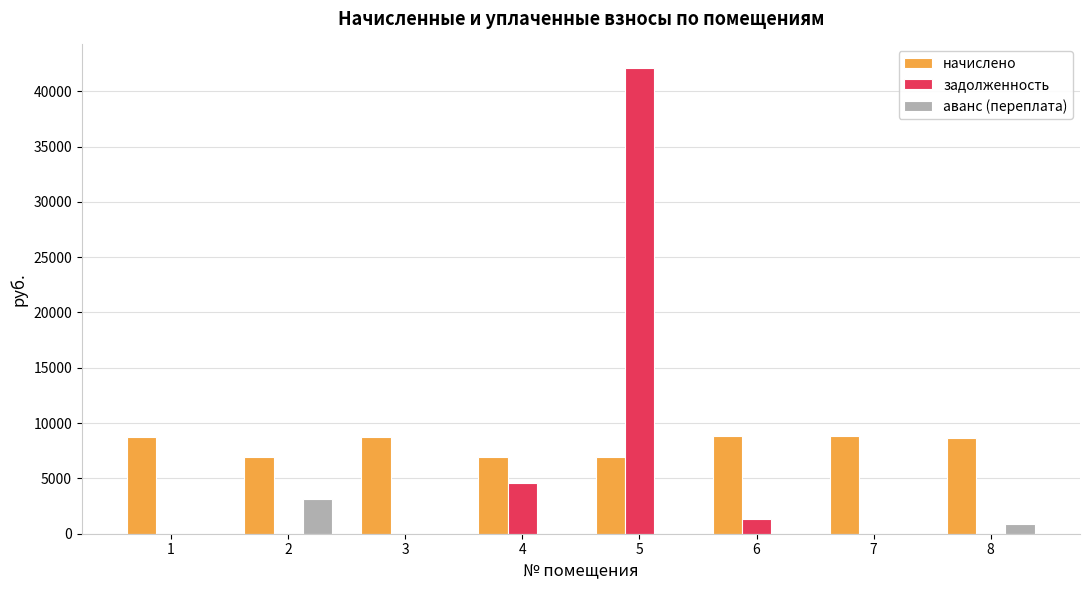

How many groups of bars are there?

8